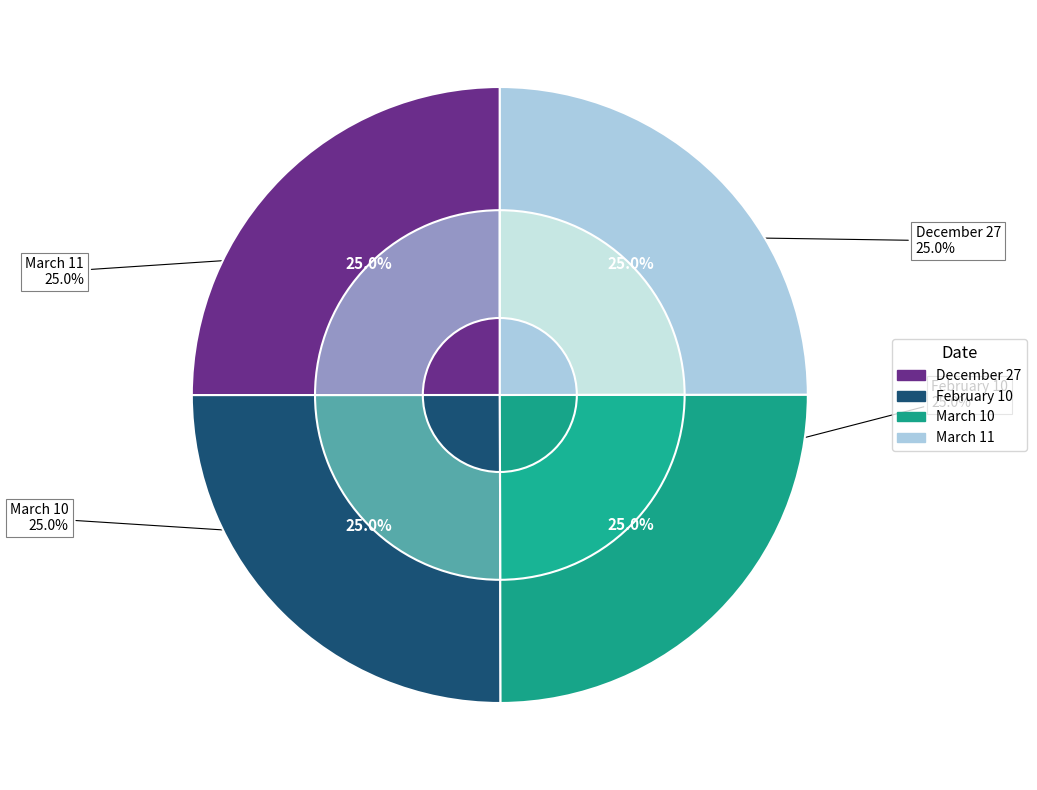

Which slice is the smallest?

March 10